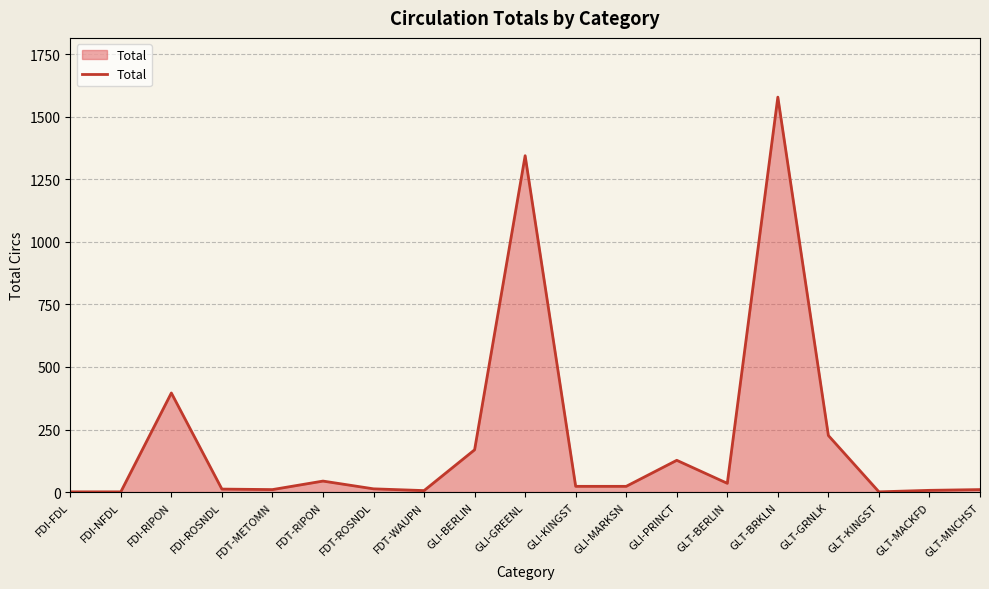

What is the greatest value displayed?

1578